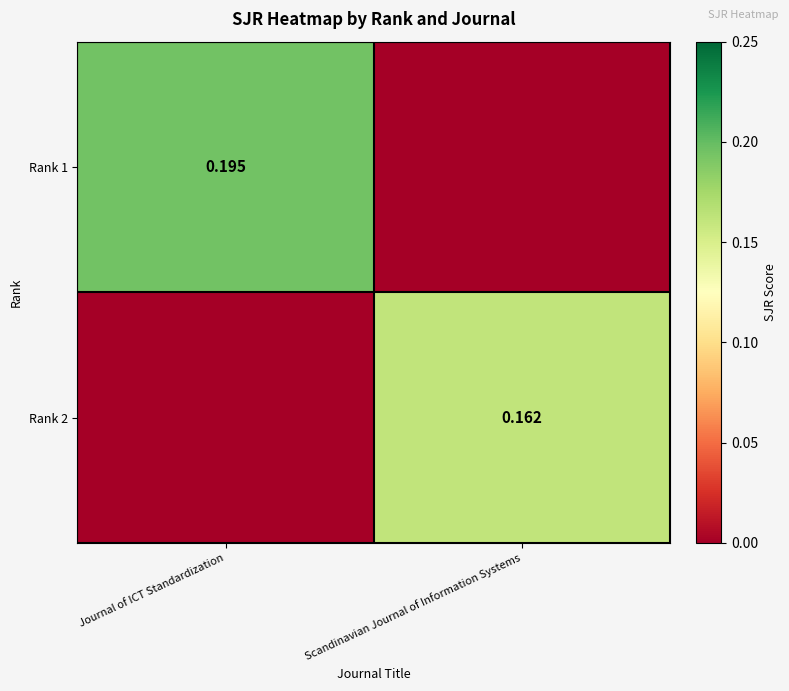

Is the value of Rank 2 at Scandinavian Journal of Information Systems greater than the value of Rank 1 at Journal of ICT Standardization?

No